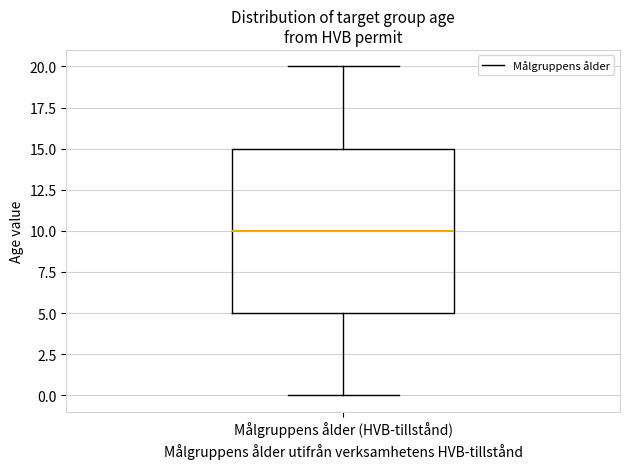

Where does the lower whisker of the box for Målgruppens ålder (HVB-tillstånd) end on the y-axis? The values are not printed on the chart, so give them approximately, as read against the axis.

0